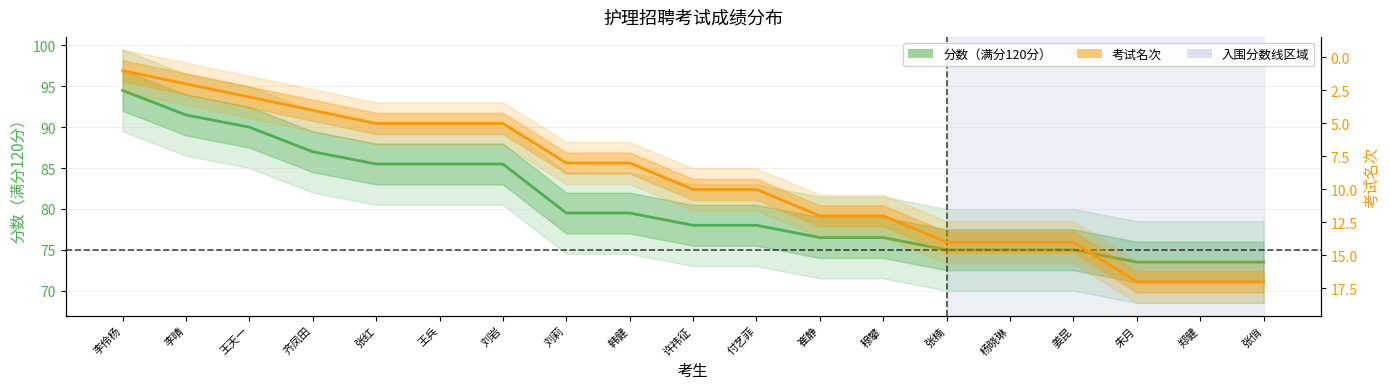

True or false: 考试名次 and 分数（满分120分） intersect in this chart.

False